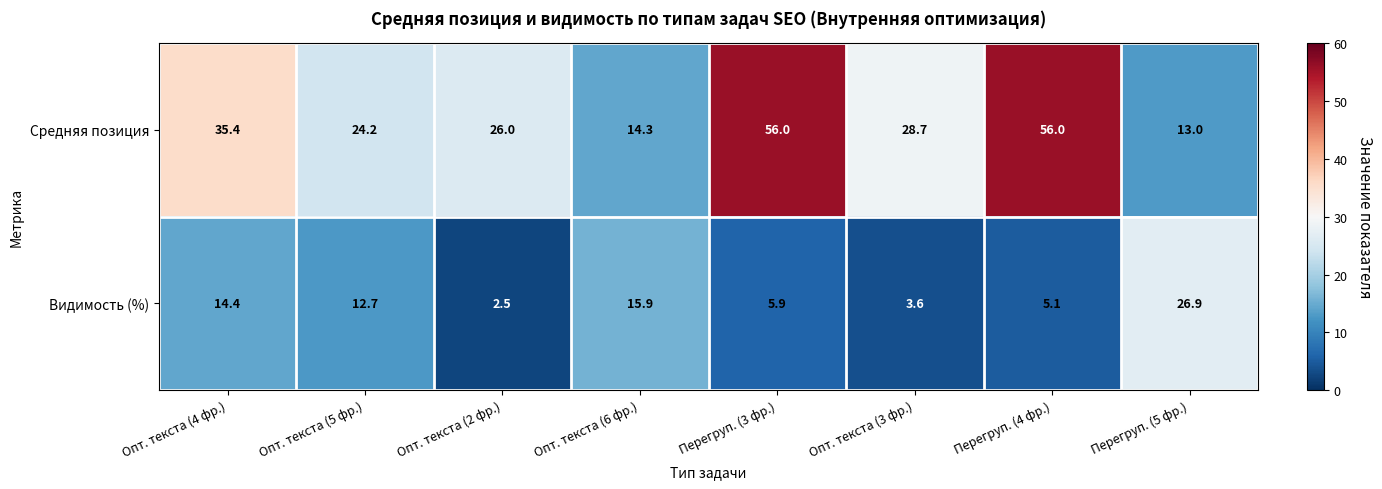

What value does the Видимость (%) series have at Опт. текста (2 фр.)?

2.5